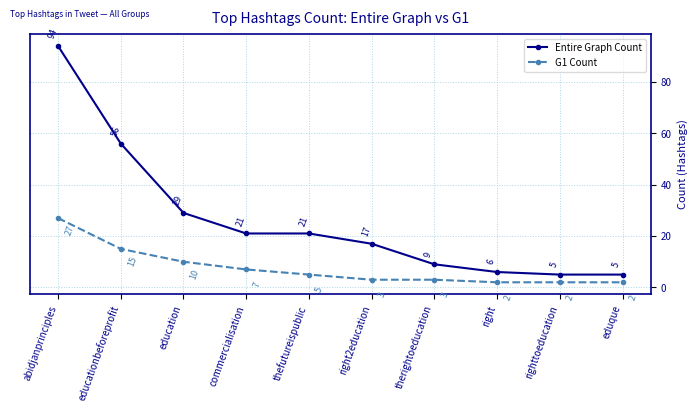

What is the total value across all series at righttoeducation?

7